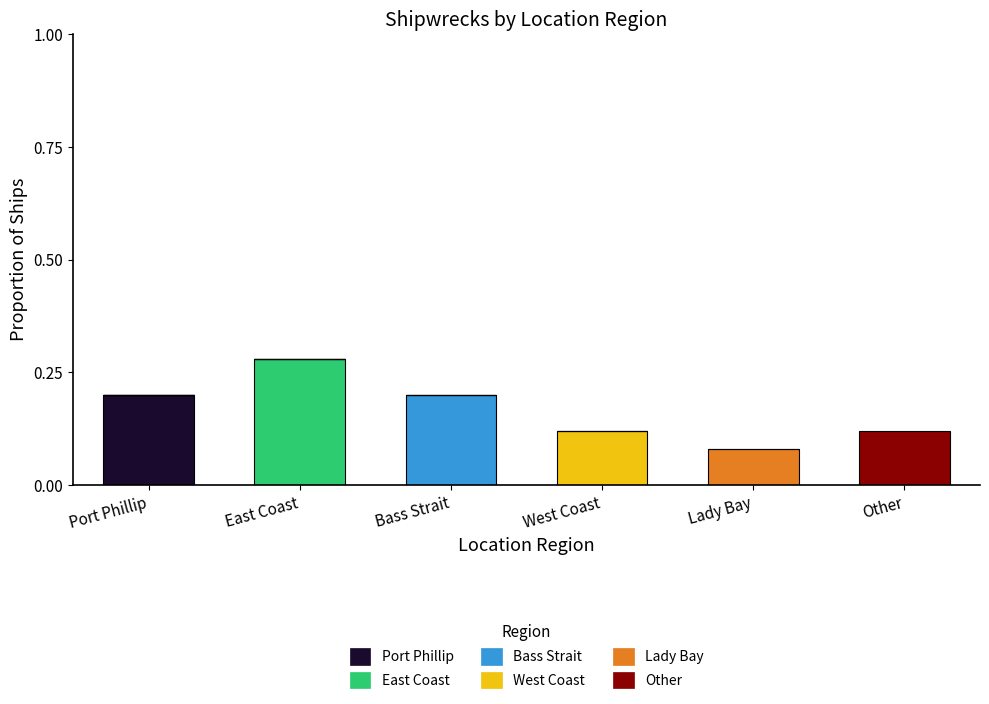

How many series are shown in this chart?

6